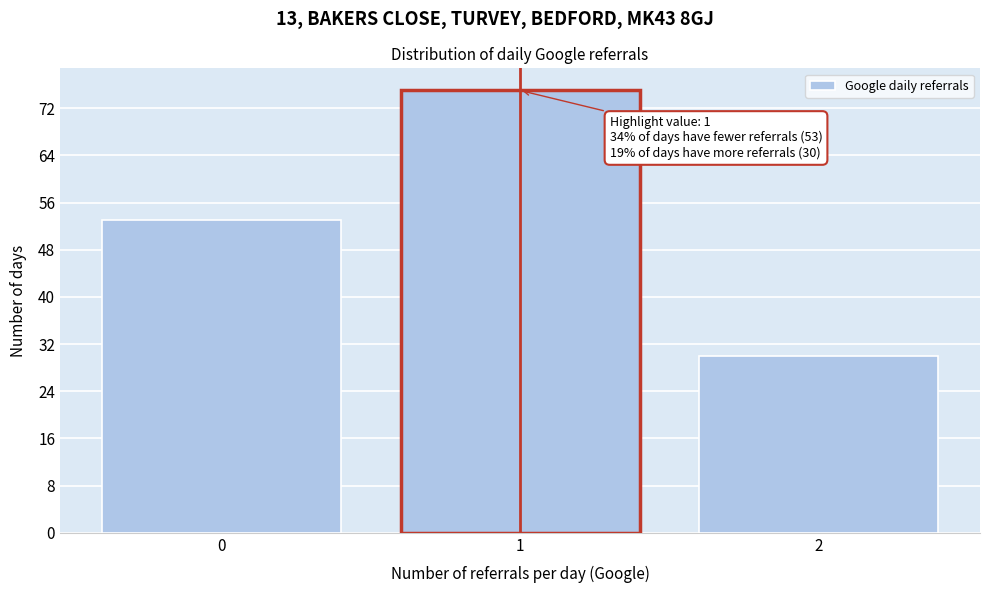

Reading left to right, extract all data points from this chart.

53	75	30